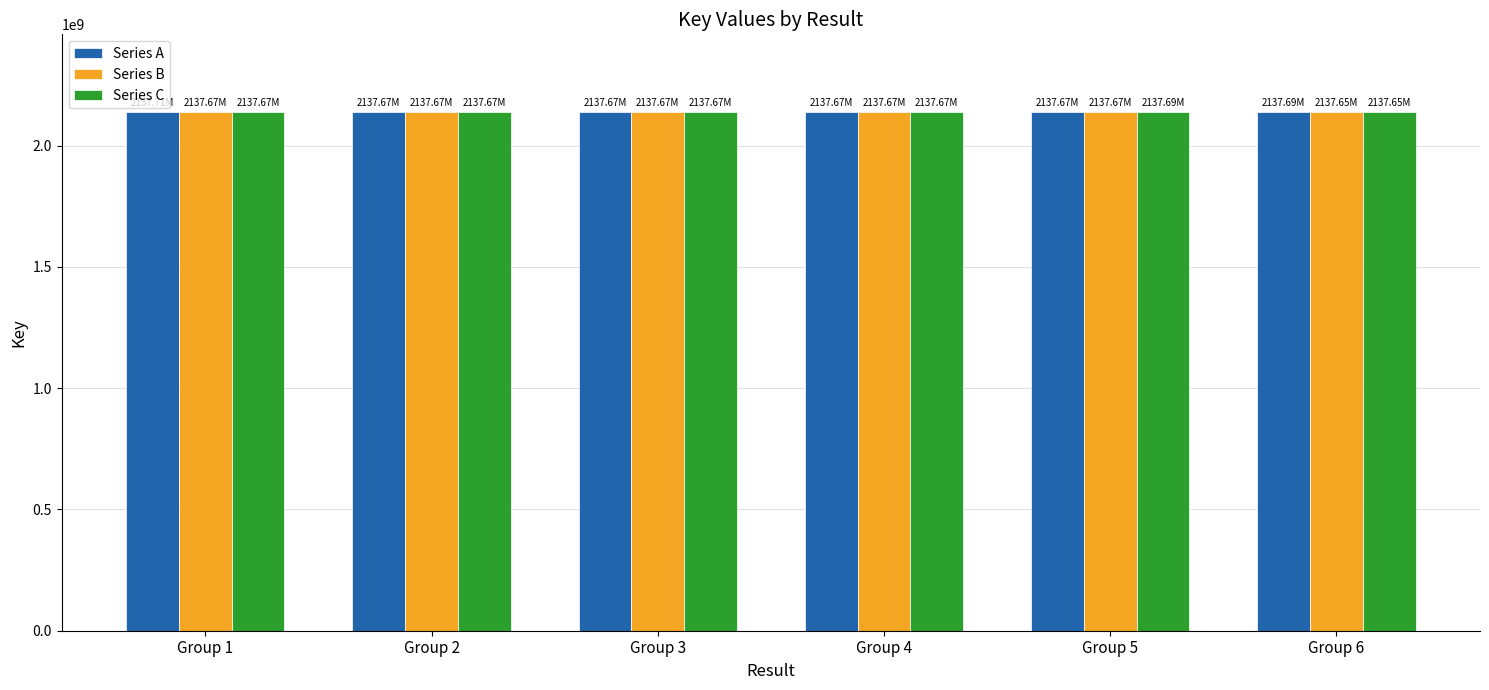

What is the difference between the maximum and second lowest values in the Series A series?

40998